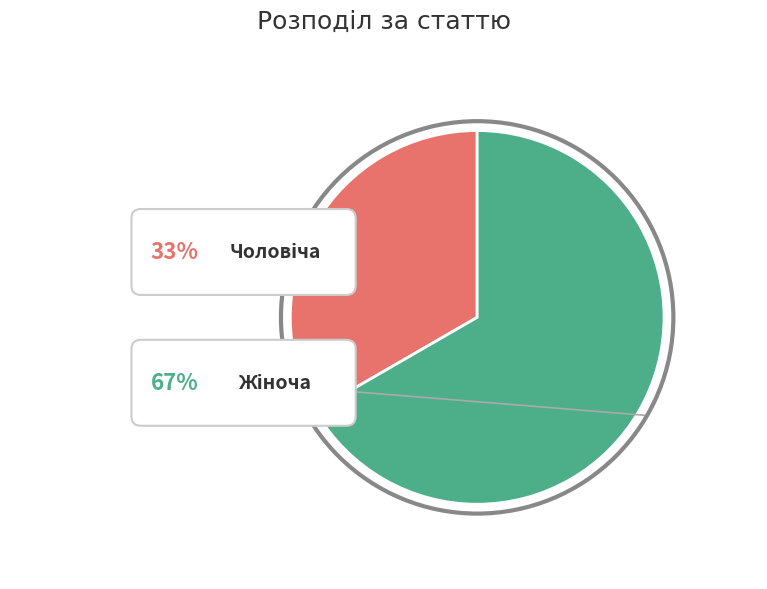

True or false: Чоловіча accounts for 25% of the total.

False